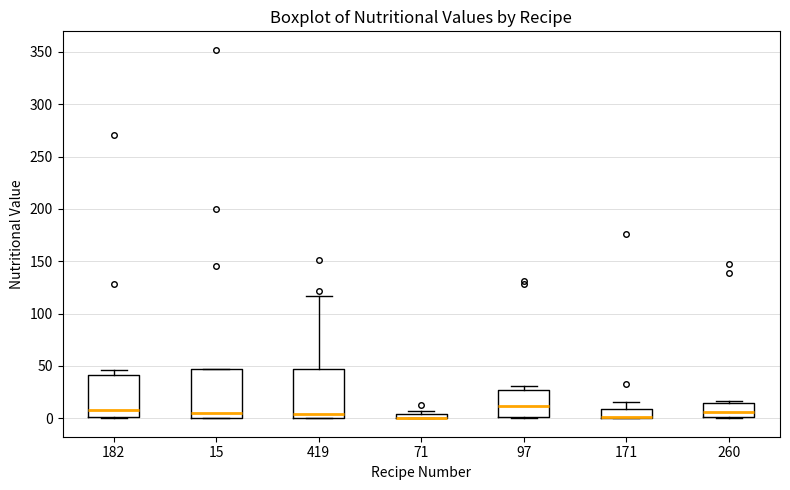

Where is the upper edge of the box at x = 71 on the y-axis? The values are not printed on the chart, so give them approximately, as read against the axis.

5